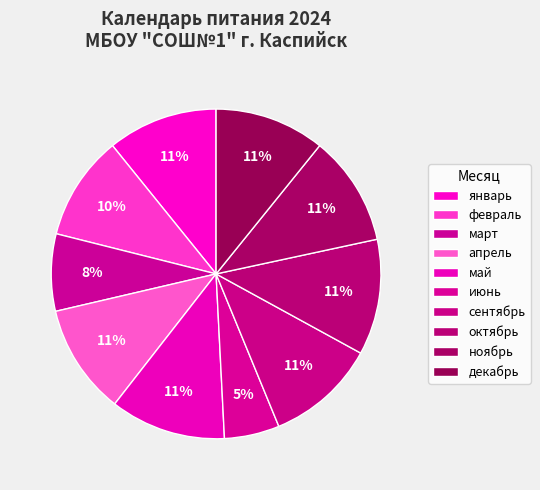

How many segments does this pie chart have?

10